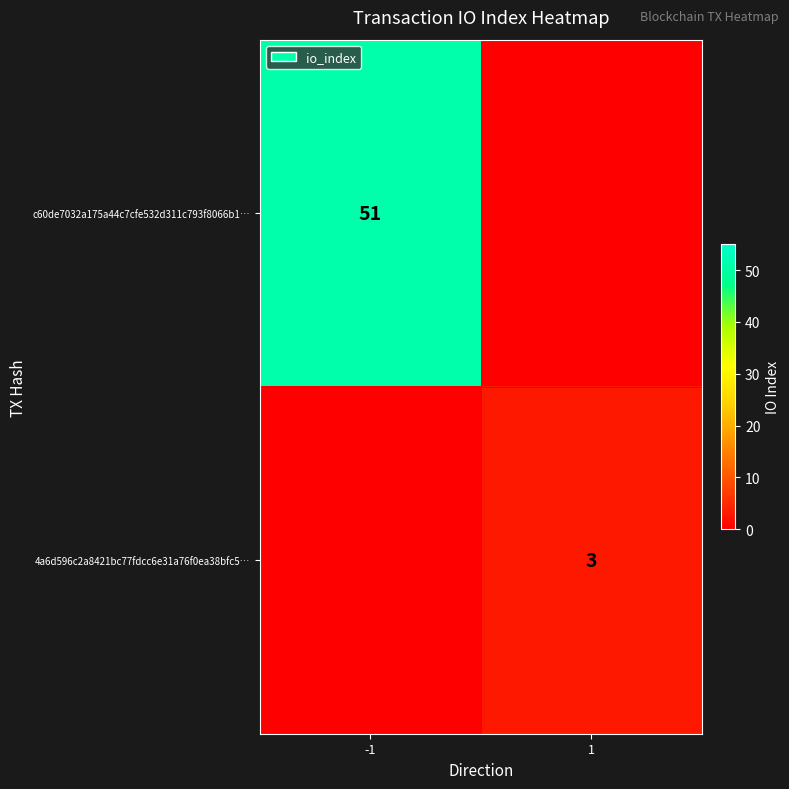

Is it true that 4a6d596c2a8421bc77fdcc6e31a76f0ea38bfc5… equals 1 at 1?

False